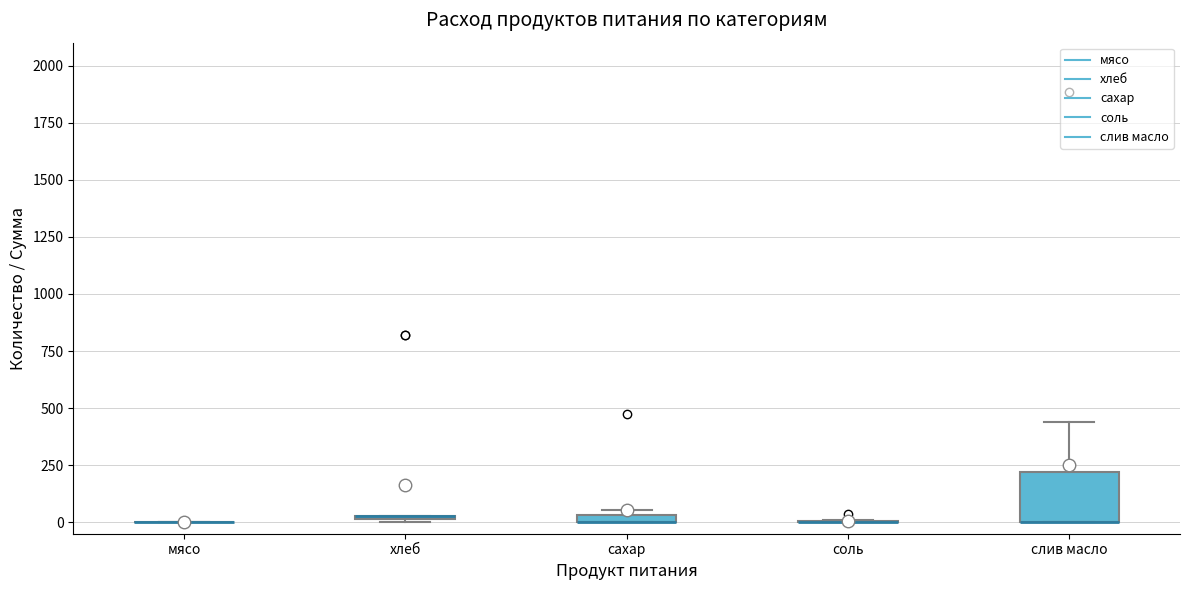

Where is the lower edge of the box for хлеб on the y-axis? The values are not printed on the chart, so give them approximately, as read against the axis.

0